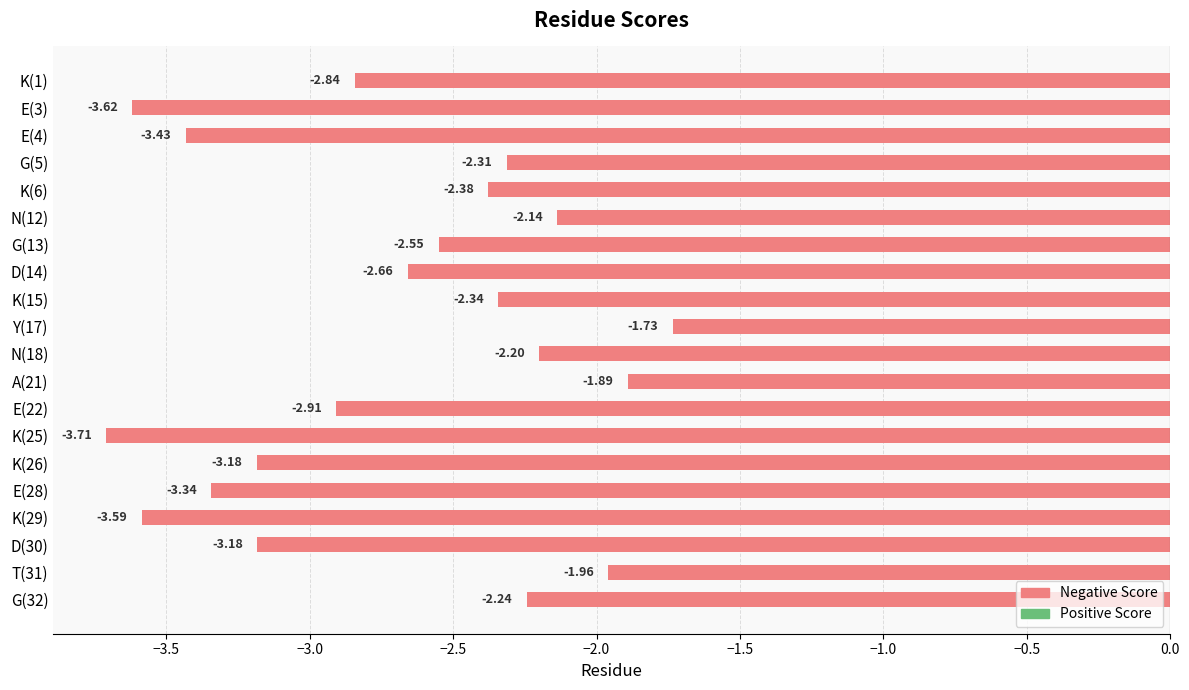

Count the number of data series in this chart.

1